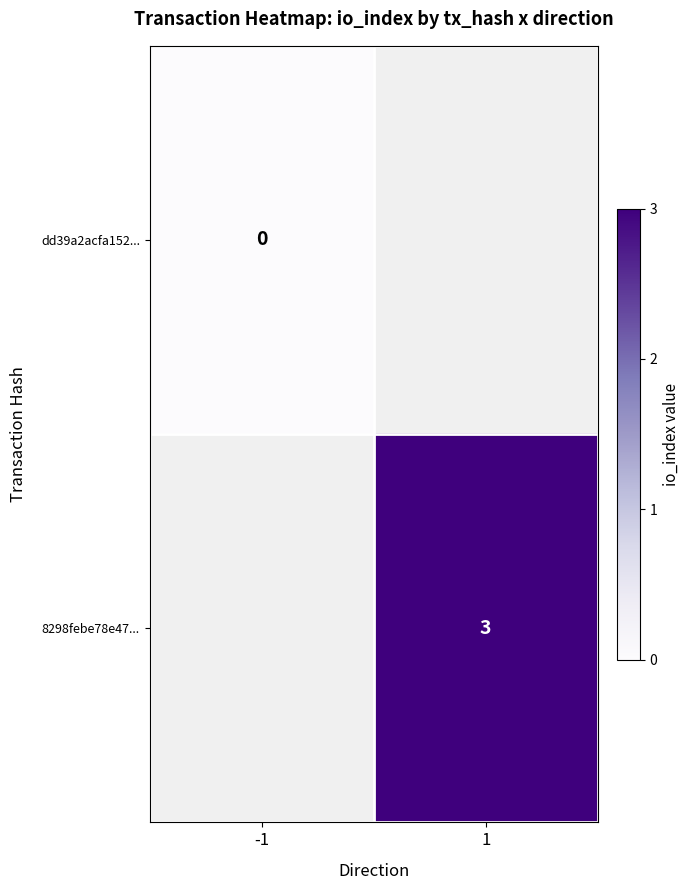

The value of 8298febe78e47... at 1 is 3. True or false?

True